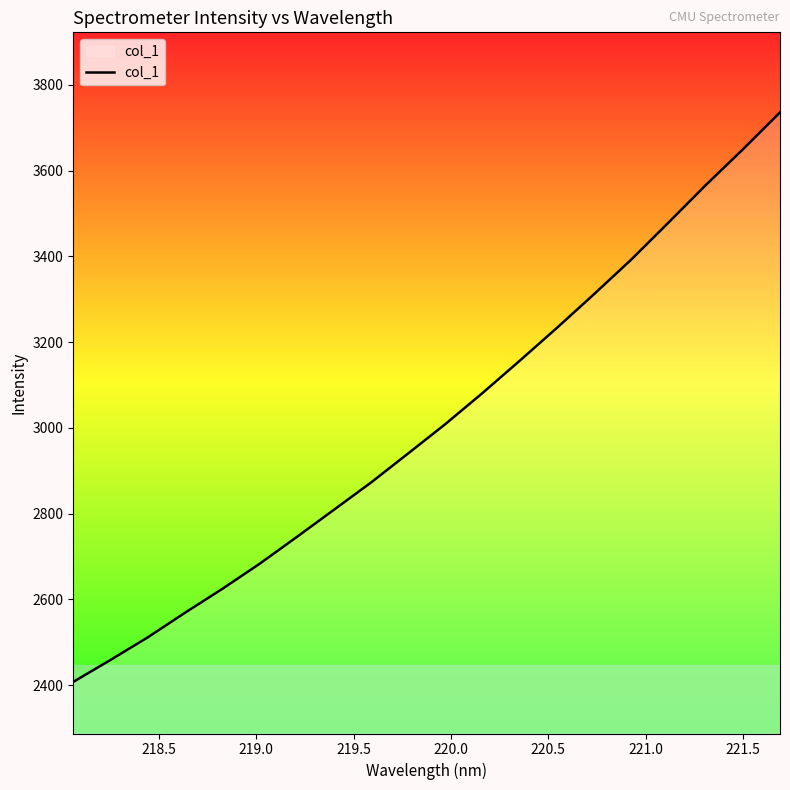

What is the smallest value displayed?

2407.6